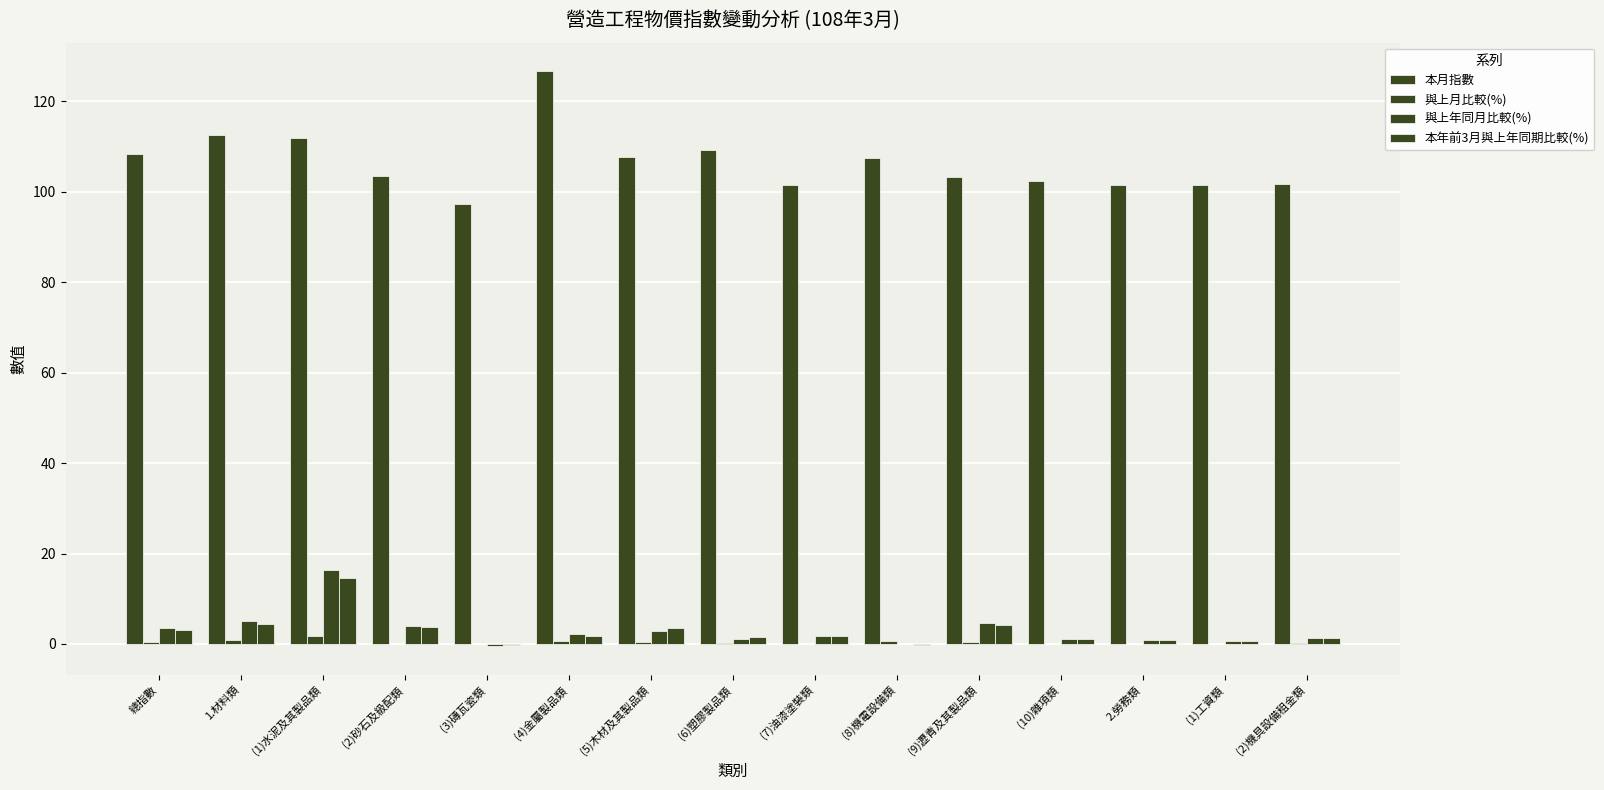

List the series in order of their peak value, highest first.

本月指數, 與上年同月比較(%), 本年前3月與上年同期比較(%), 與上月比較(%)